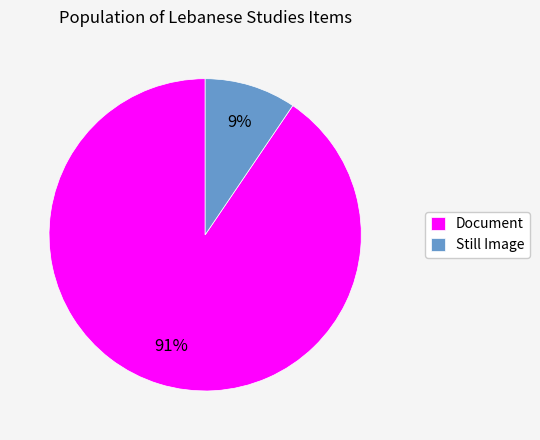

Which has a higher value, Still Image or Document?

Document